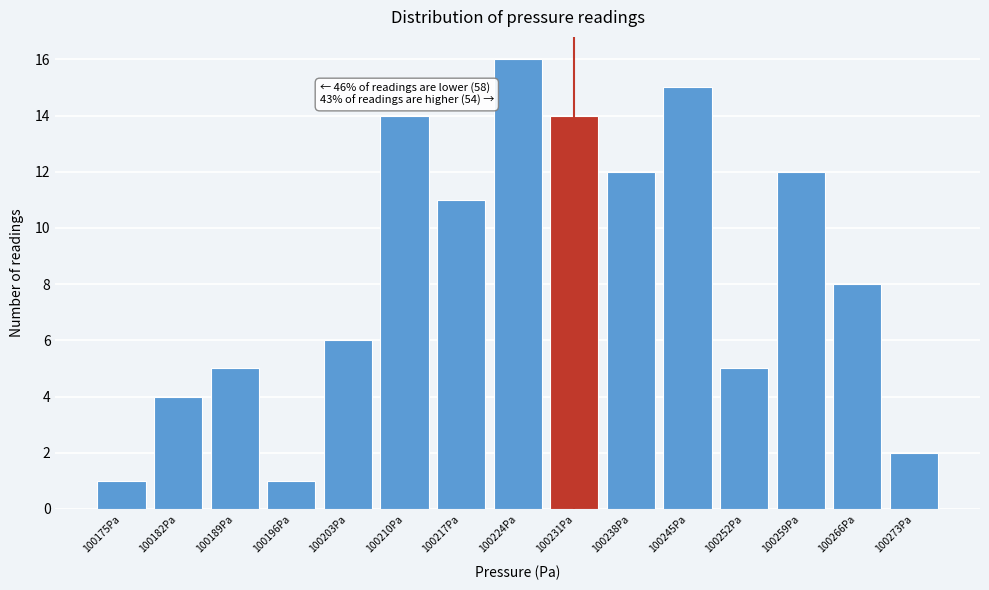

Reading left to right, list all the values displayed in this chart.

1	4	5	1	6	14	11	16	14	12	15	5	12	8	2